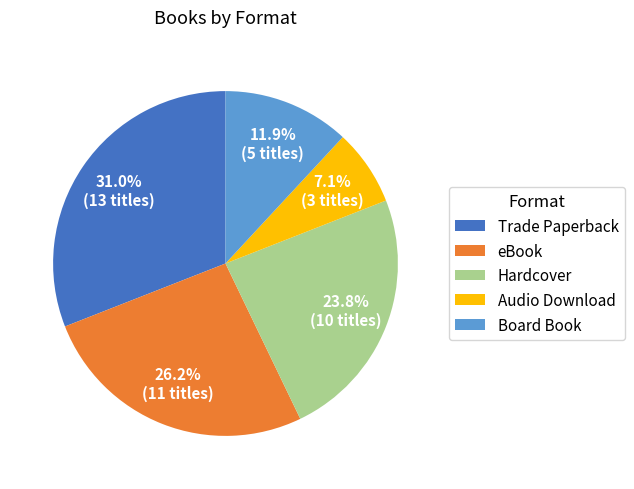

Between Trade Paperback and Board Book, which is larger?

Trade Paperback